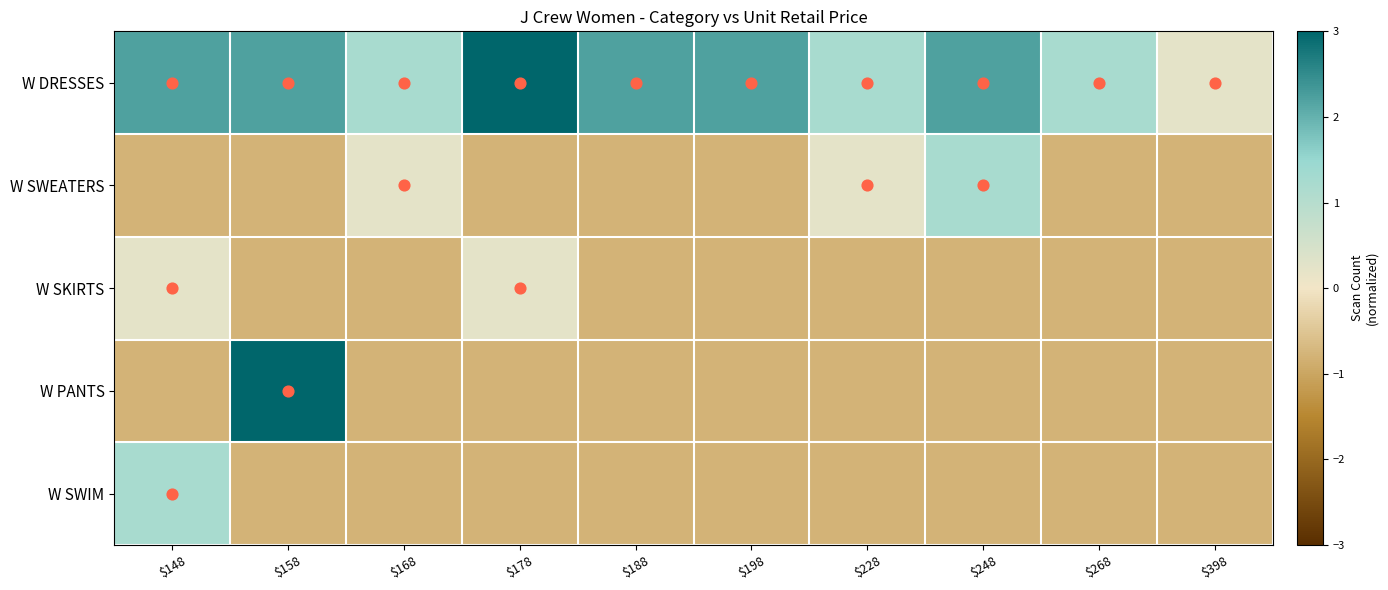

Reading left to right, extract all data points from this chart.

W DRESSES: $148=2.2	$158=2.2	$168=1.2	$178=4.2	$188=2.2	$198=2.2	$228=1.2	$248=2.2	$268=1.2	$398=0.2
W SWEATERS: $148=-0.8	$158=-0.8	$168=0.2	$178=-0.8	$188=-0.8	$198=-0.8	$228=0.2	$248=1.2	$268=-0.8	$398=-0.8
W SKIRTS: $148=0.2	$158=-0.8	$168=-0.8	$178=0.2	$188=-0.8	$198=-0.8	$228=-0.8	$248=-0.8	$268=-0.8	$398=-0.8
W PANTS: $148=-0.8	$158=3.2	$168=-0.8	$178=-0.8	$188=-0.8	$198=-0.8	$228=-0.8	$248=-0.8	$268=-0.8	$398=-0.8
W SWIM: $148=1.2	$158=-0.8	$168=-0.8	$178=-0.8	$188=-0.8	$198=-0.8	$228=-0.8	$248=-0.8	$268=-0.8	$398=-0.8